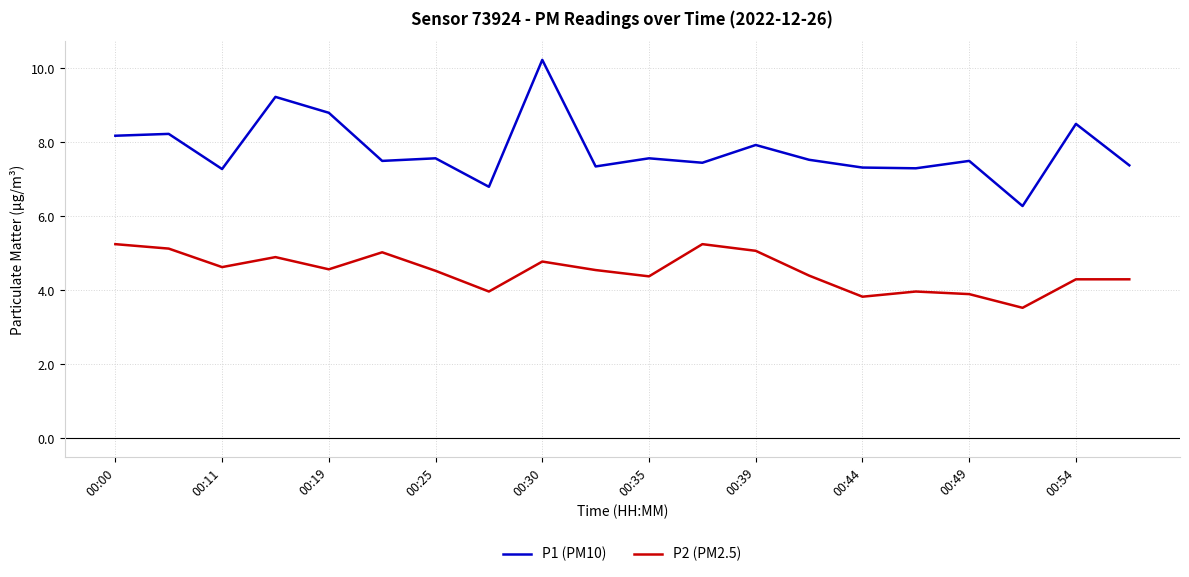

What are all the series names shown in the legend?

P1 (PM10), P2 (PM2.5)